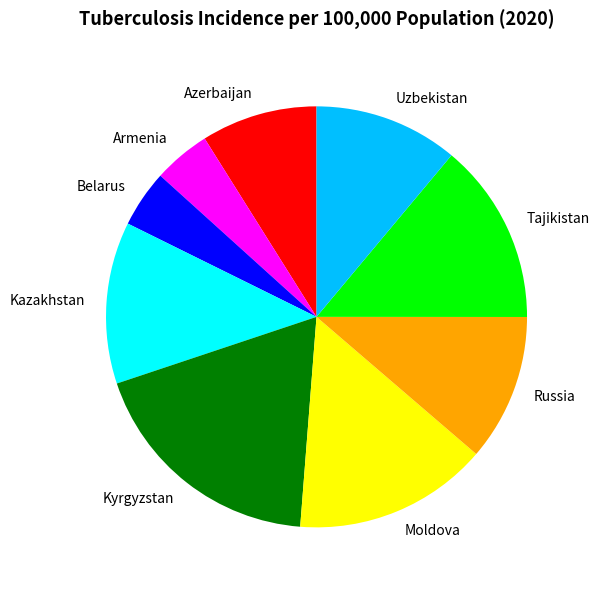

Combined, do Uzbekistan and Azerbaijan account for over 50%?

No